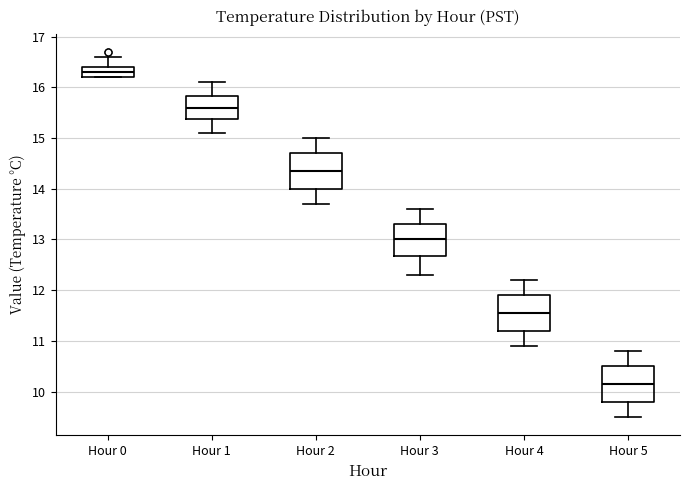

Reading left to right, transcribe this box plot: for each box, give where its median line is, the range the box spans, and where its two whiskers end, as read against the y-axis. The values are not printed on the chart, so give them approximately, as read against the axis.

Hour 0: median 16.3, box 16.2 to 16.4, whiskers 16.2 to 16.6
Hour 1: median 15.6, box 15.4 to 15.8, whiskers 15.1 to 16.1
Hour 2: median 14.4, box 14.0 to 14.7, whiskers 13.7 to 15.0
Hour 3: median 13.0, box 12.7 to 13.3, whiskers 12.3 to 13.6
Hour 4: median 11.6, box 11.2 to 11.9, whiskers 10.9 to 12.2
Hour 5: median 10.2, box 9.8 to 10.5, whiskers 9.5 to 10.8